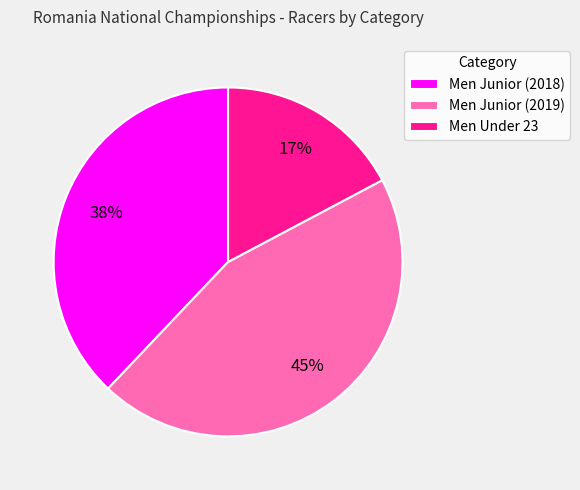

Do Men Under 23 and Men Junior (2018) together represent more than half of the pie?

Yes